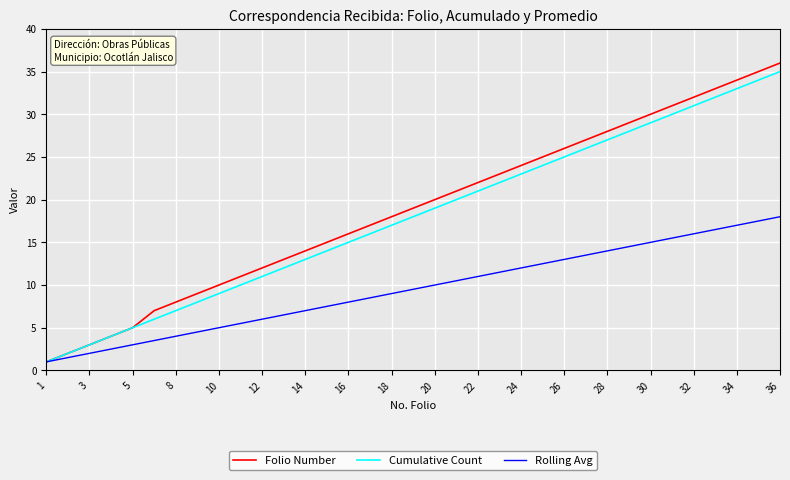

What is the highest value of the Rolling Avg series?

18.0